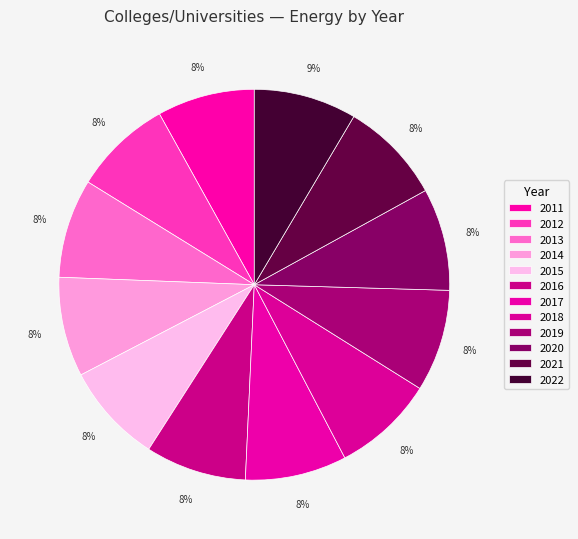

Is it true that 2016 is 3% of the pie?

False